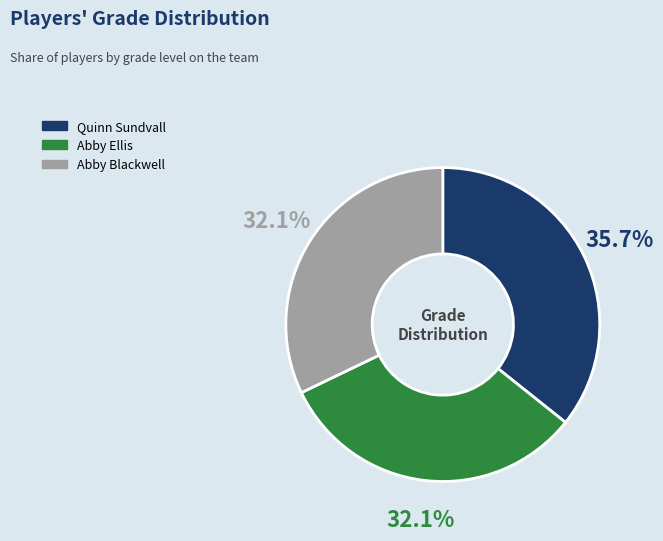

What is the largest slice in the pie chart?

Quinn Sundvall